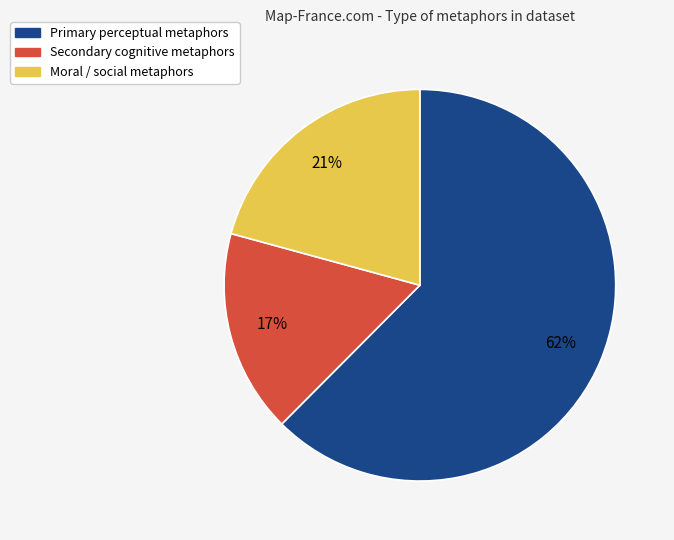

Count the number of slices in the pie.

3